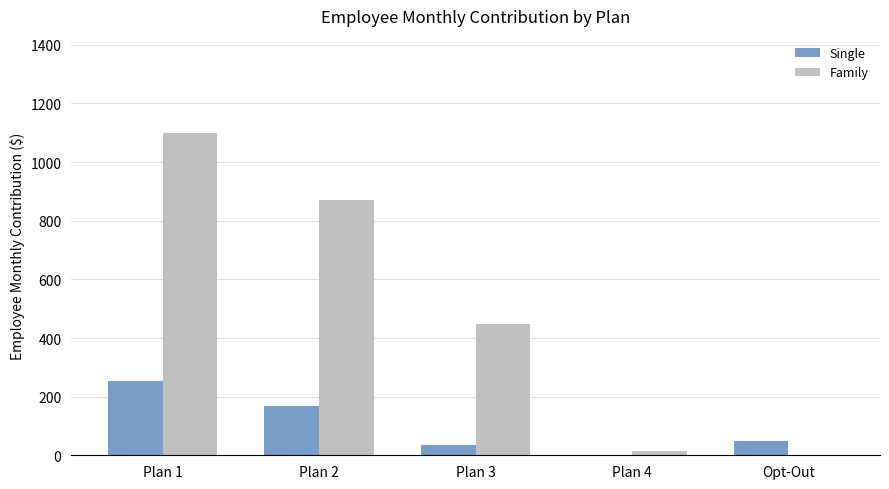

What is the maximum value shown in the chart?

1100.4